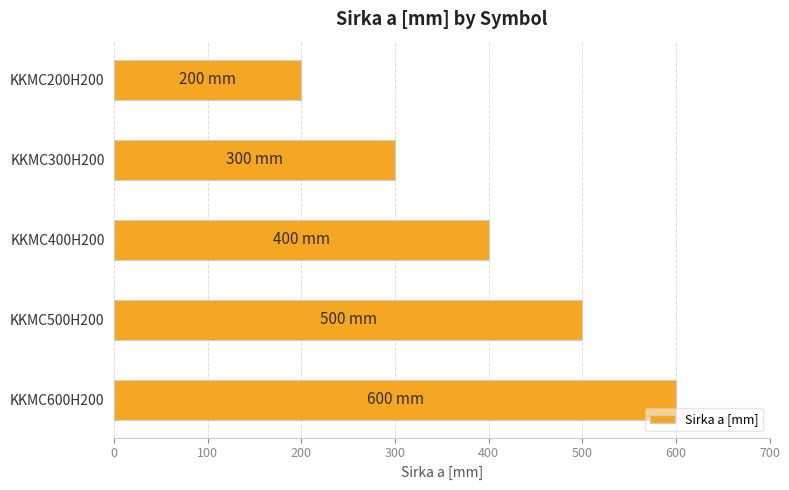

What is the change in value from KKMC200H200 to KKMC300H200?

+100